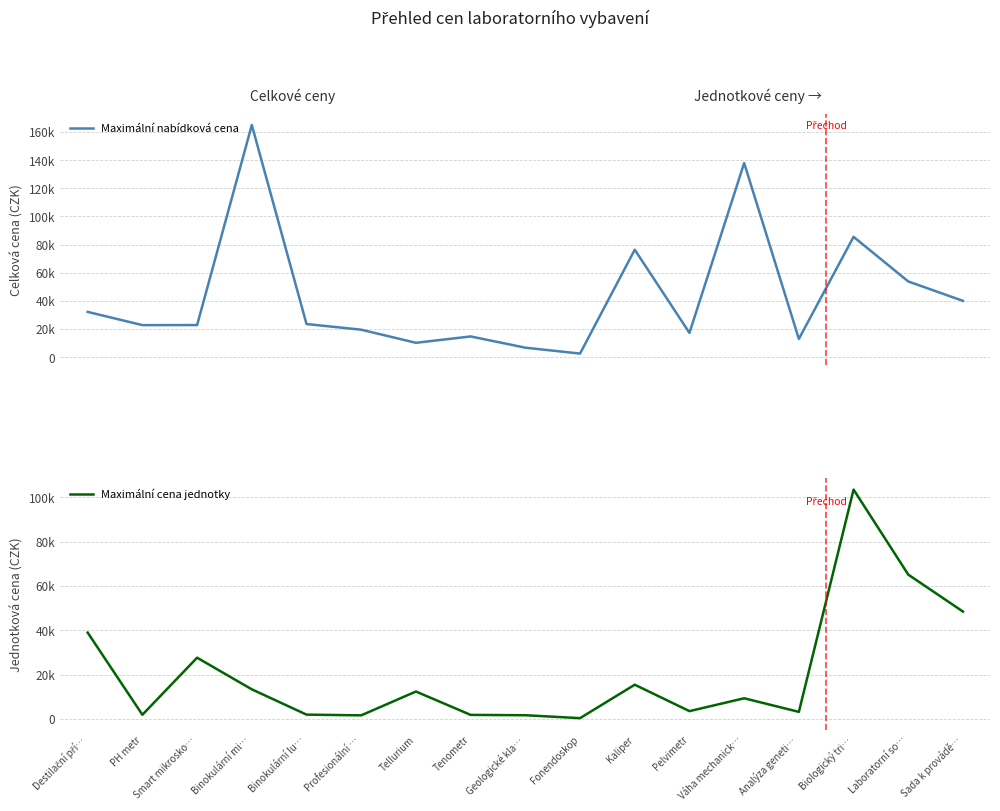

List the series in order of their overall mean, highest first.

Maximální nabídková cena, Maximální cena jednotky